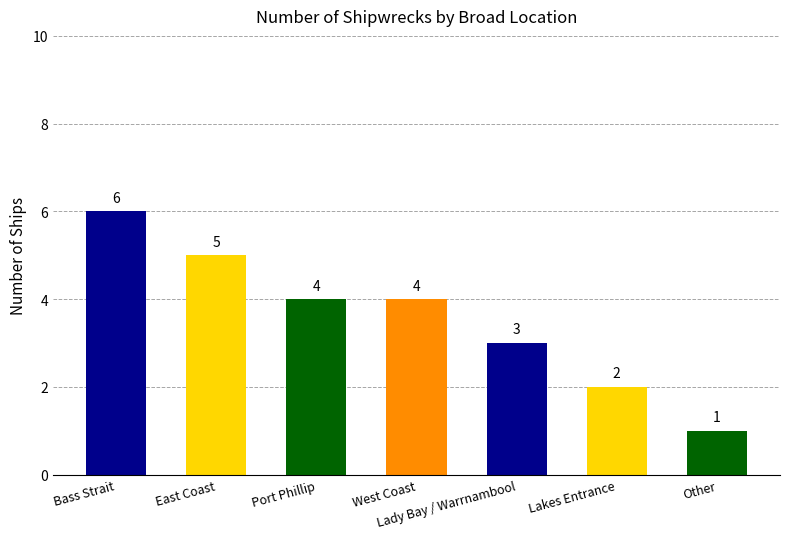

Rank the categories by value from highest to lowest.

Bass Strait, East Coast, Port Phillip, West Coast, Lady Bay / Warrnambool, Lakes Entrance, Other